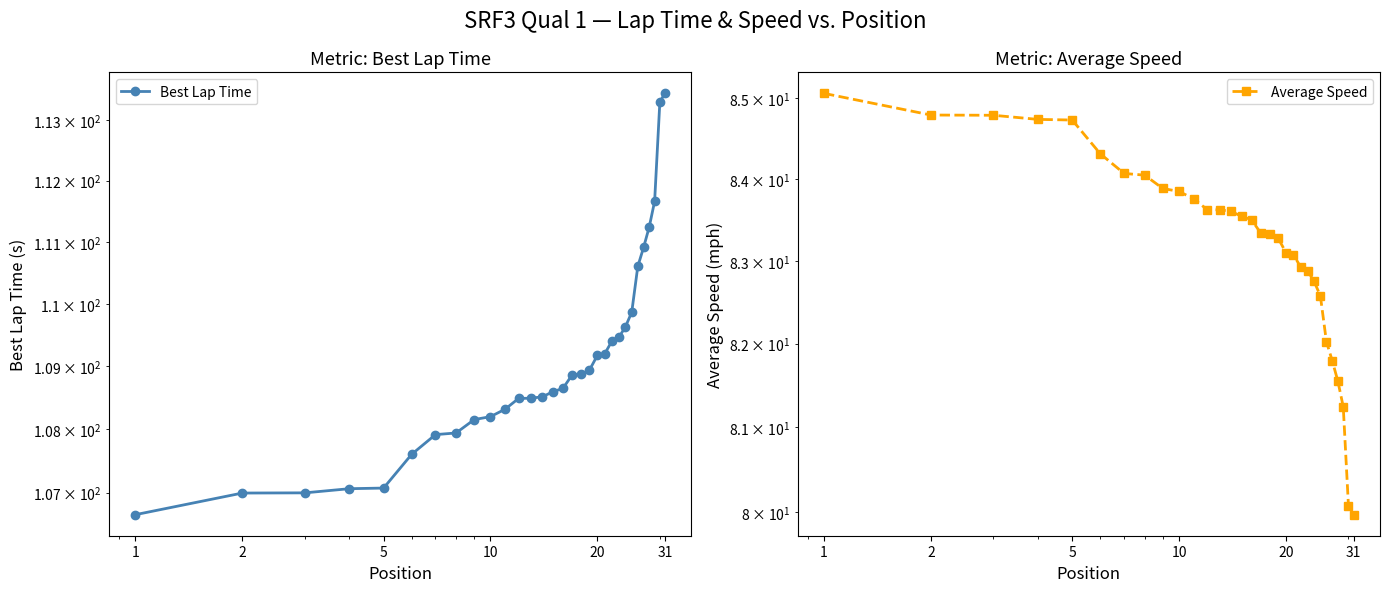

What are all the series names shown in the legend?

Best Lap Time, Average Speed